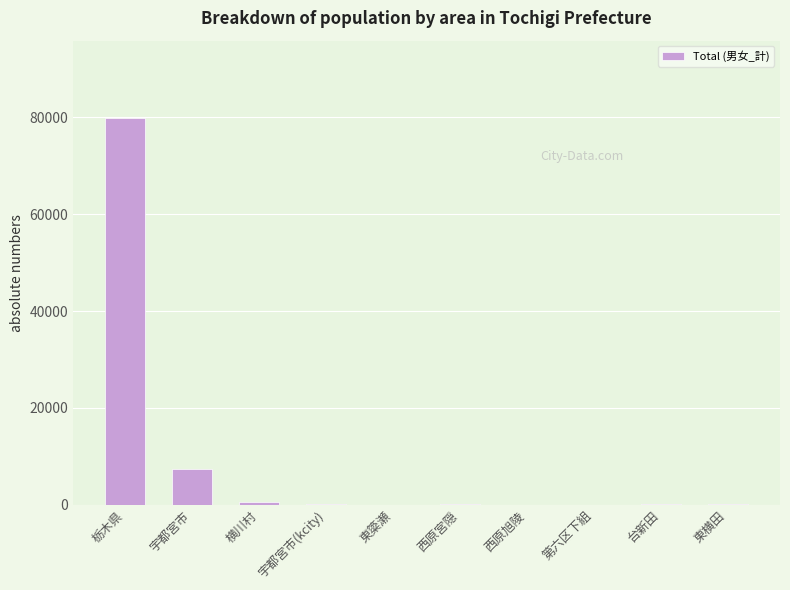

What is the maximum value shown in the chart?

79881